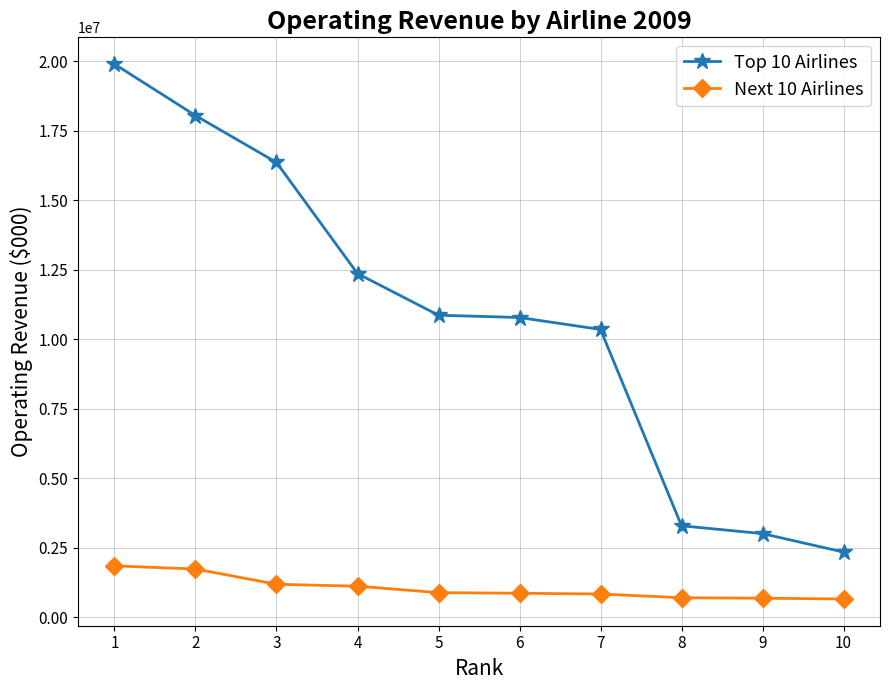

True or false: Top 10 Airlines and Next 10 Airlines cross at least once.

False